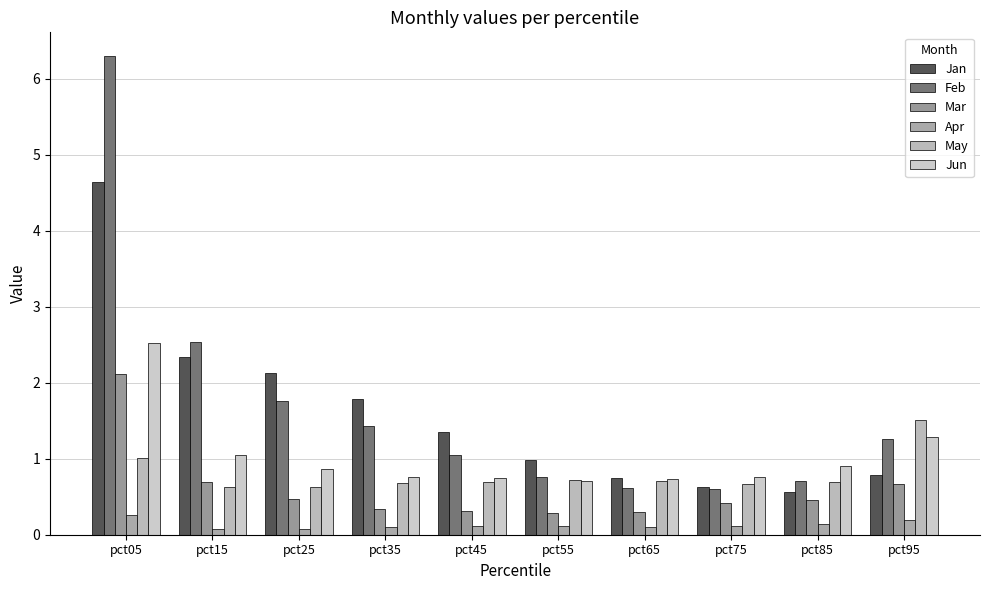

Which series has the largest total across all categories?

Feb